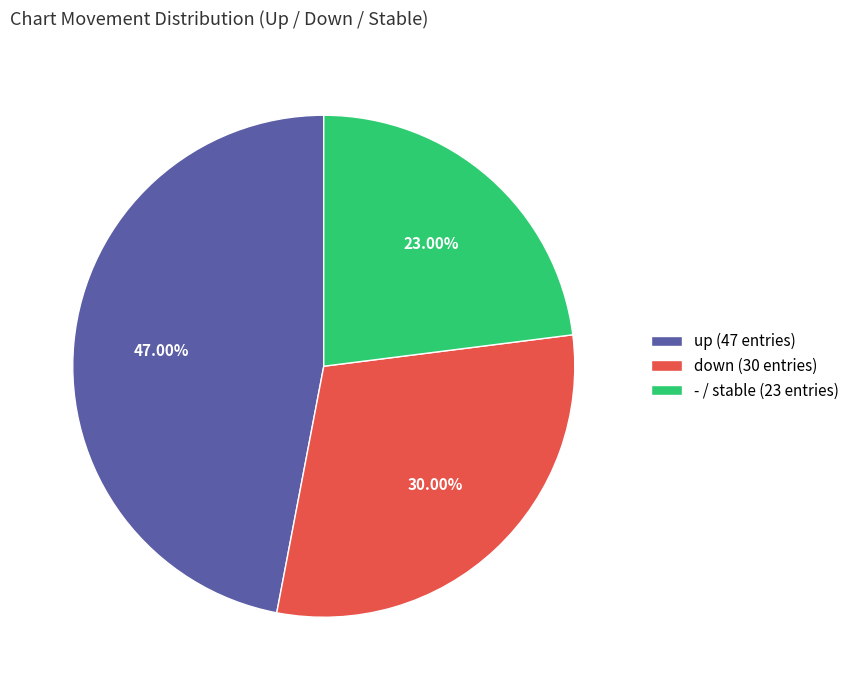

Which has a higher value, down (30 entries) or up (47 entries)?

up (47 entries)